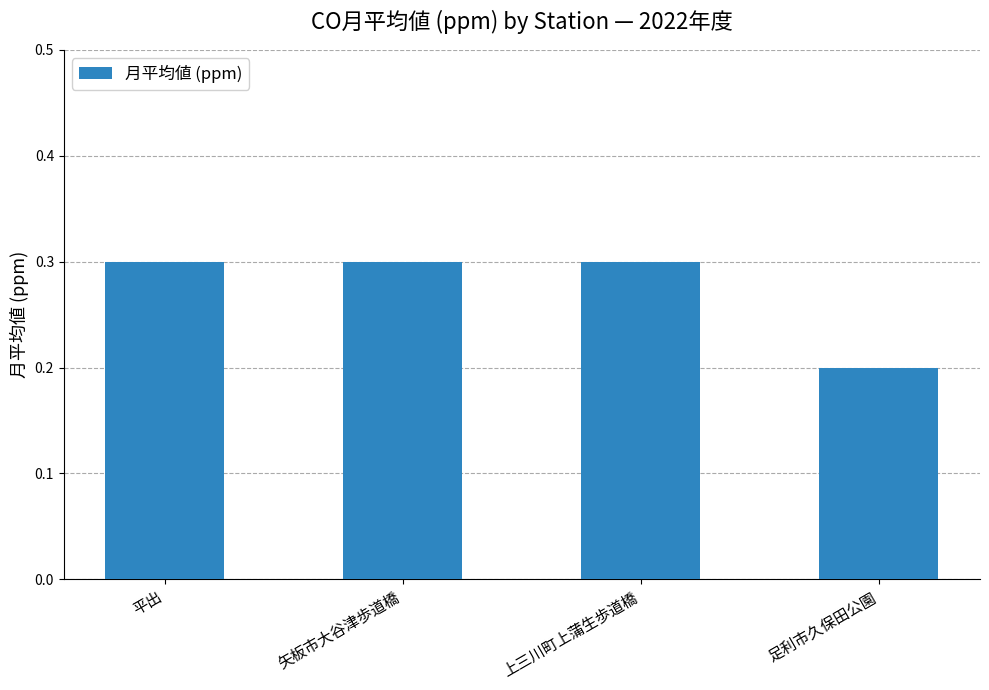

How many values are between 0 and 1?

4